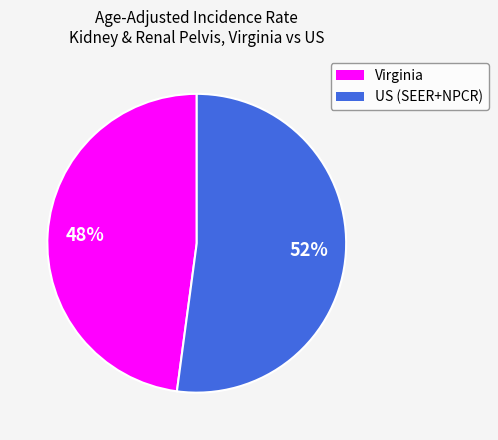

Is the sum of US (SEER+NPCR) and Virginia greater than half?

Yes